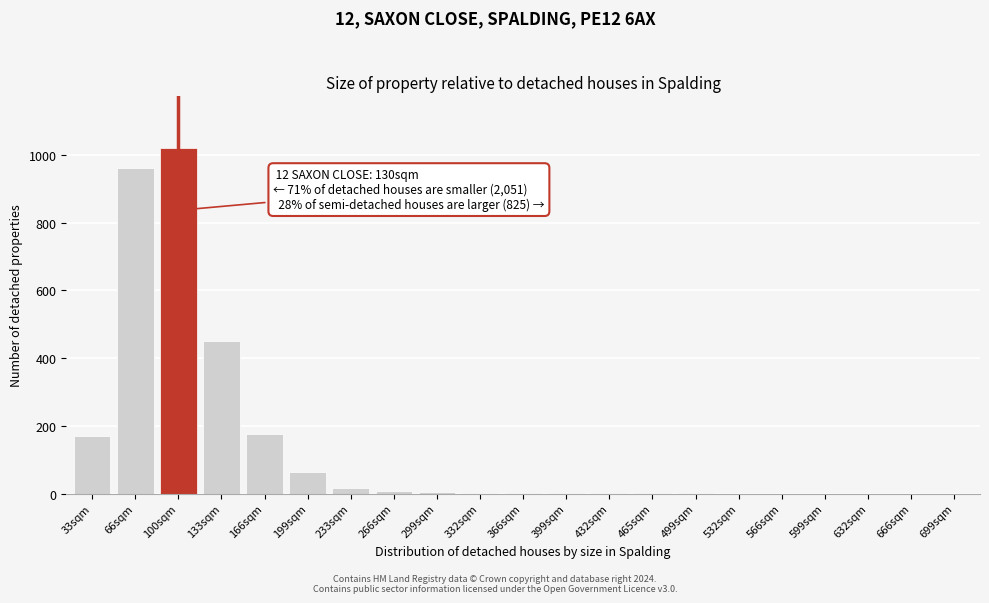

Which category has the highest value across all series?

100sqm